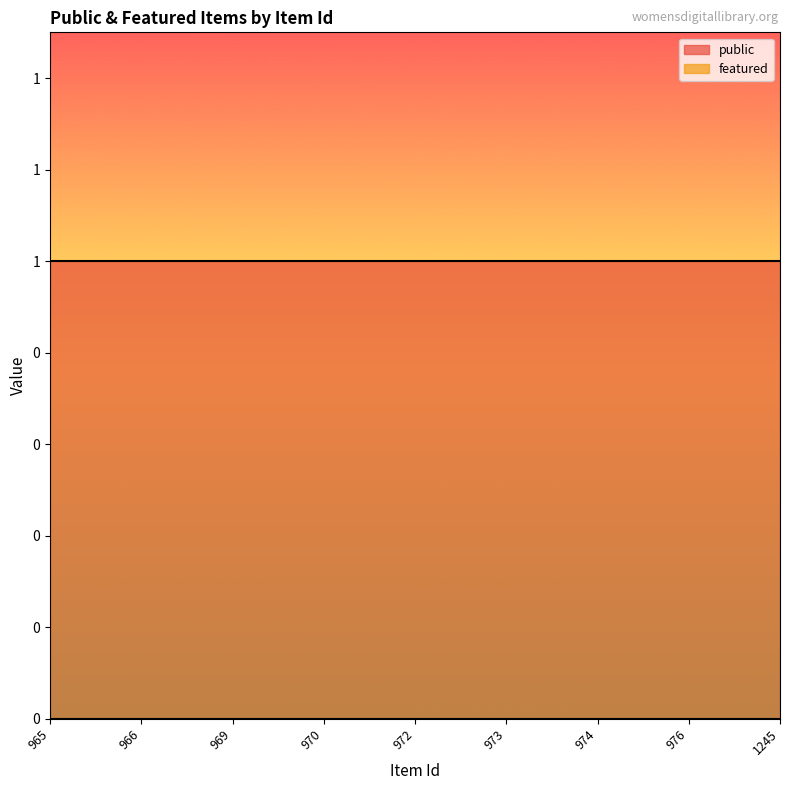

List the series in order of their peak value, highest first.

public, featured